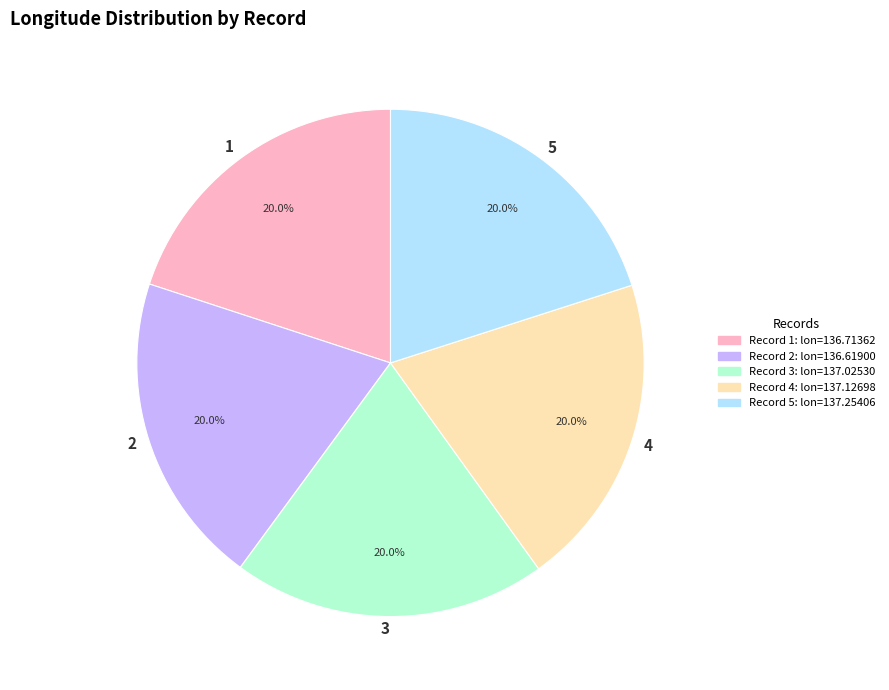

What is the ratio of the value at 4 to the value at 1?

1.0